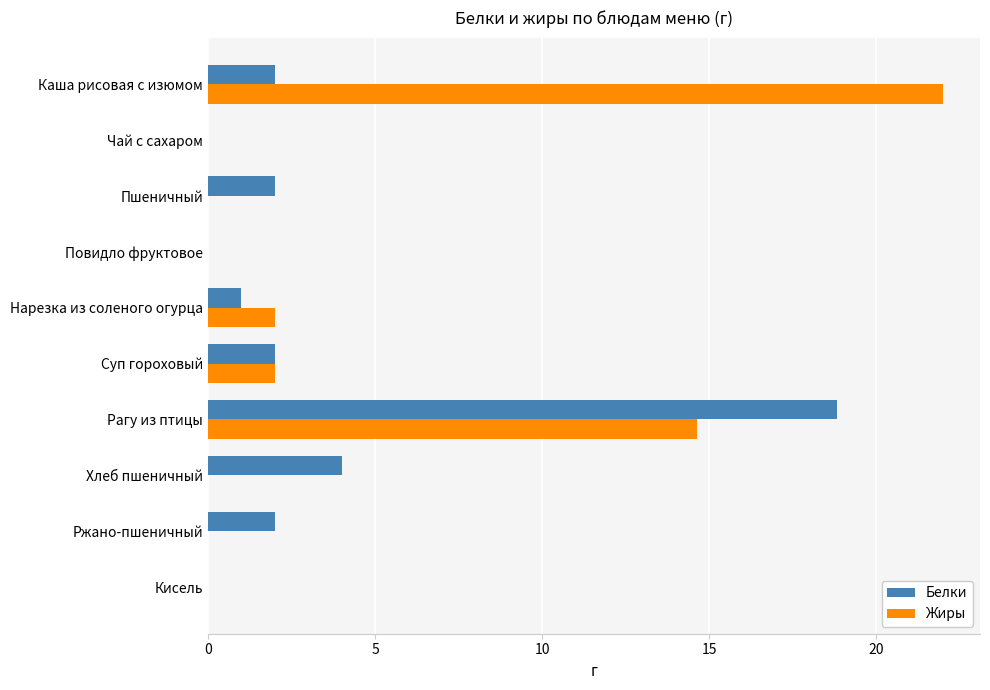

What is the average value of the Белки series?

3.2